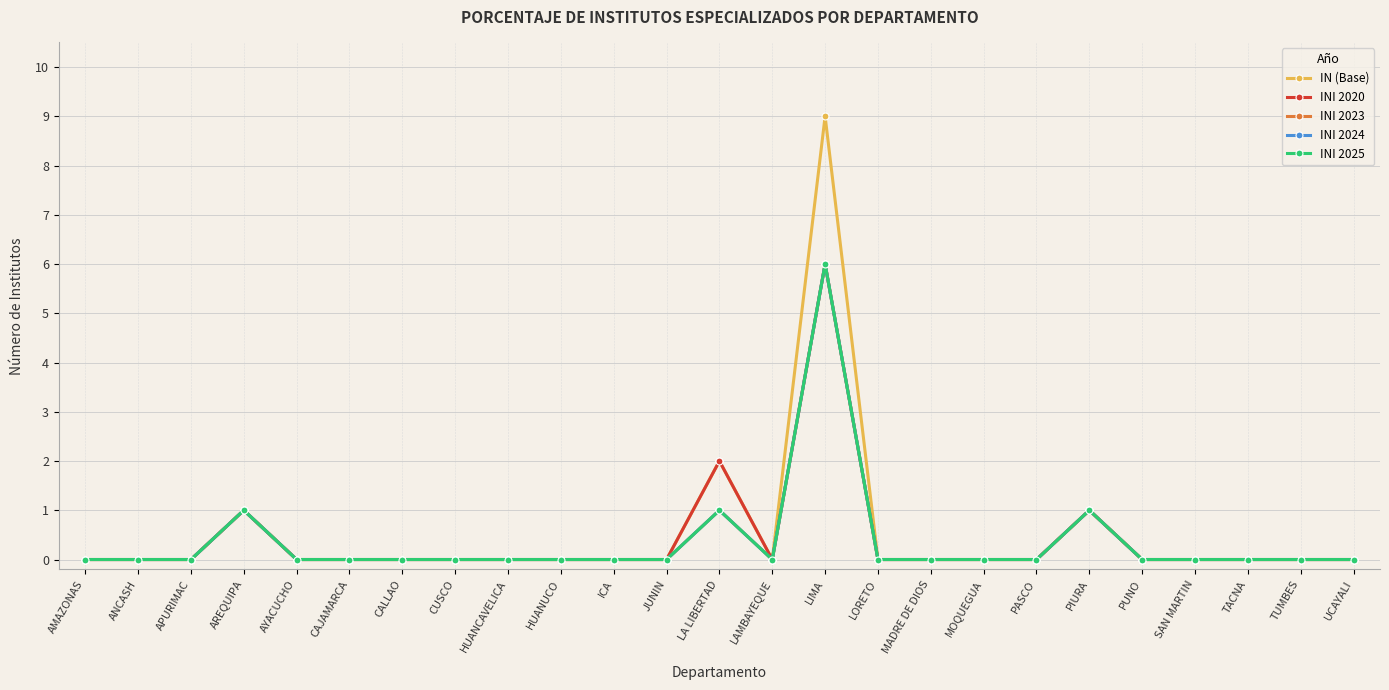

The INI 2020 series shows 4 at PUNO. True or false?

False